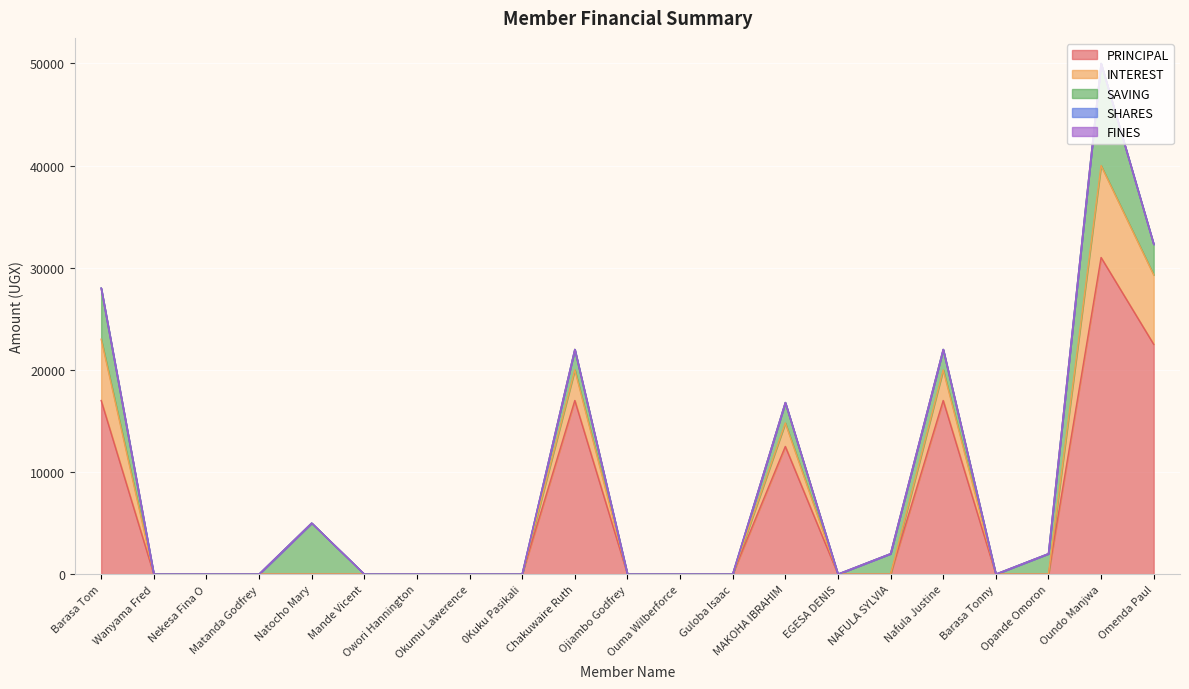

Where is the first local maximum for INTEREST?

Chakuwaire Ruth